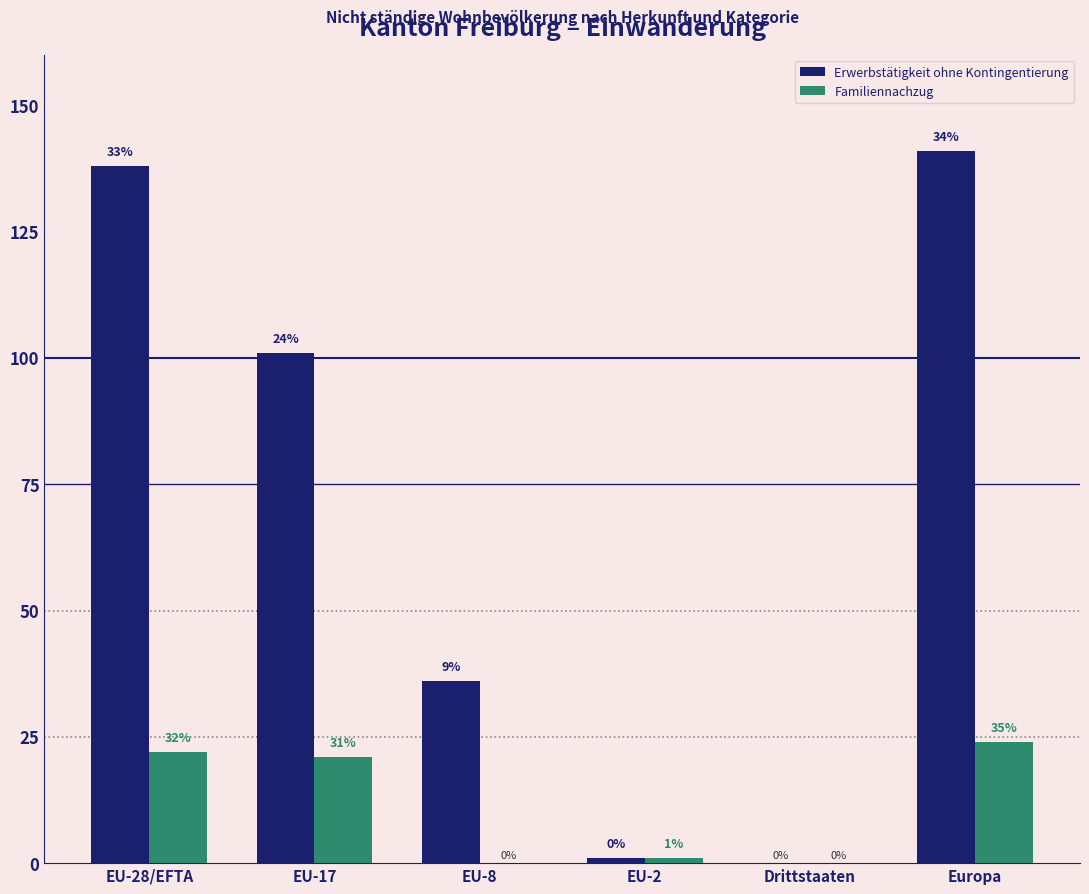

Between EU-28/EFTA and EU-17, which series saw the biggest shift?

Erwerbstätigkeit ohne Kontingentierung